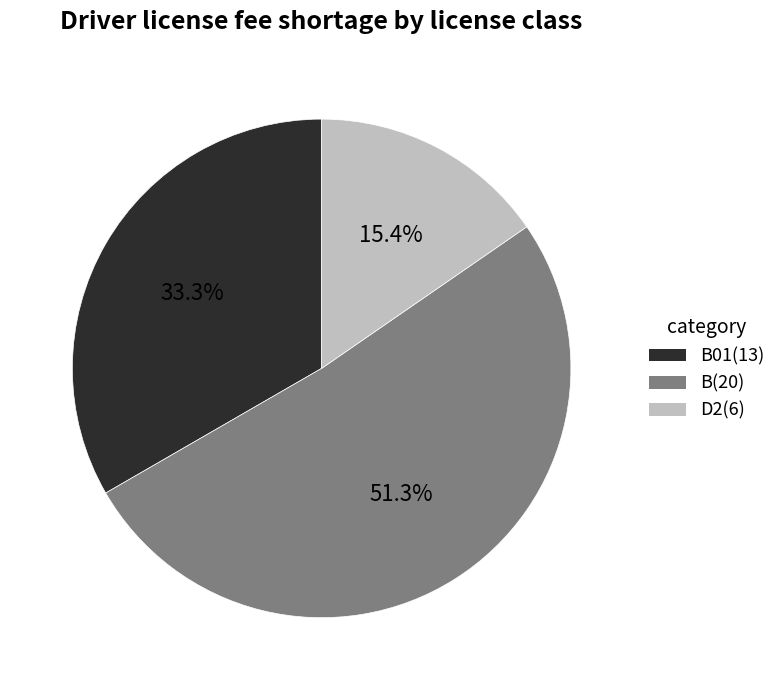

What is the total percentage of B01(13) and B(20)?

84.6%